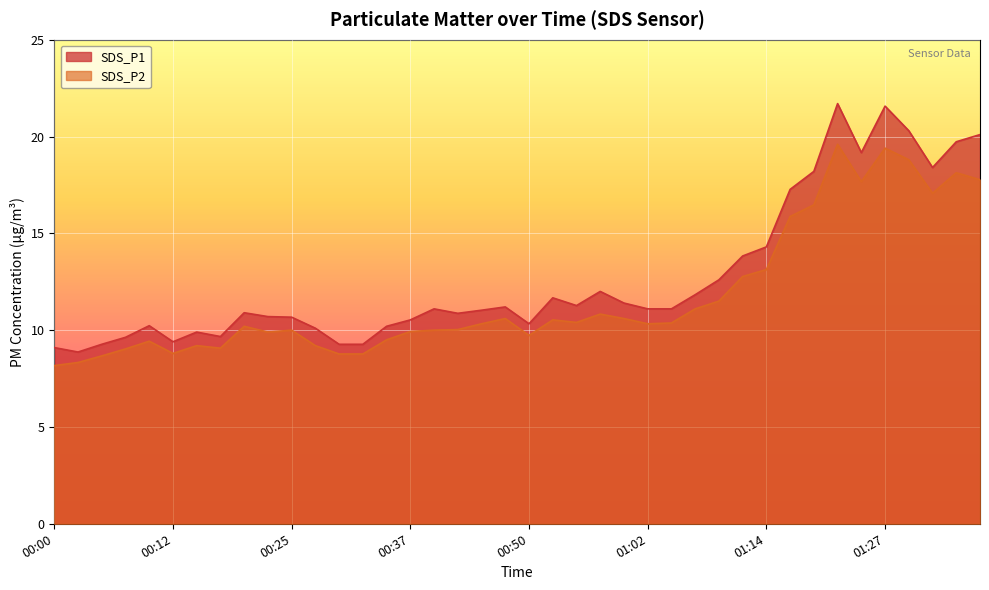

Which label corresponds to the smallest value in the chart?

00:00